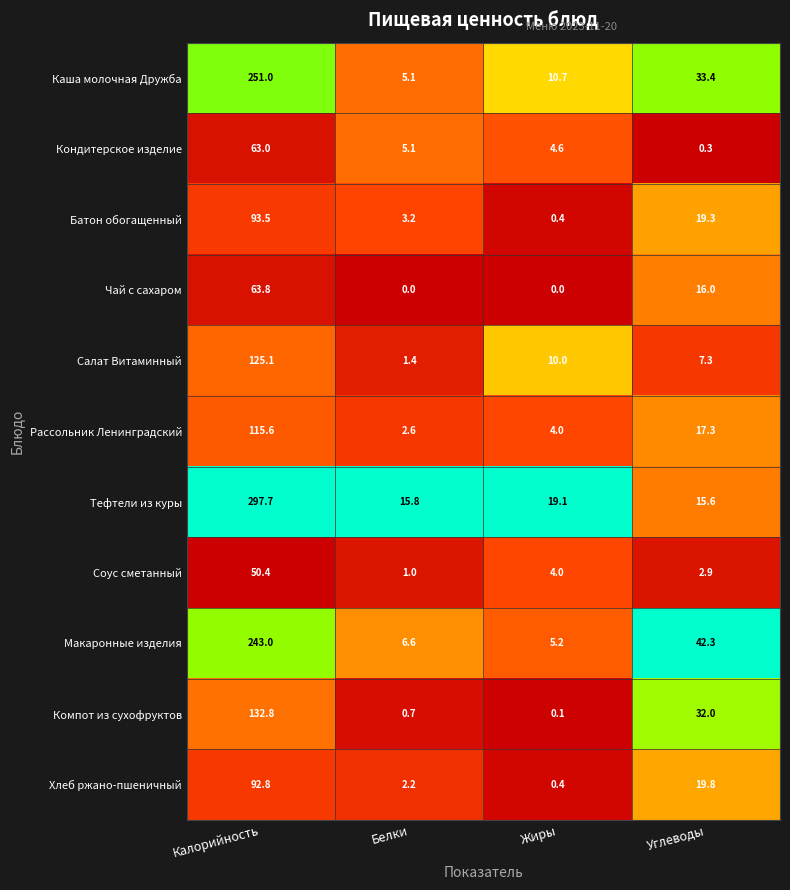

Is it true that Рассольник Ленинградский equals 2.6 at Белки?

True